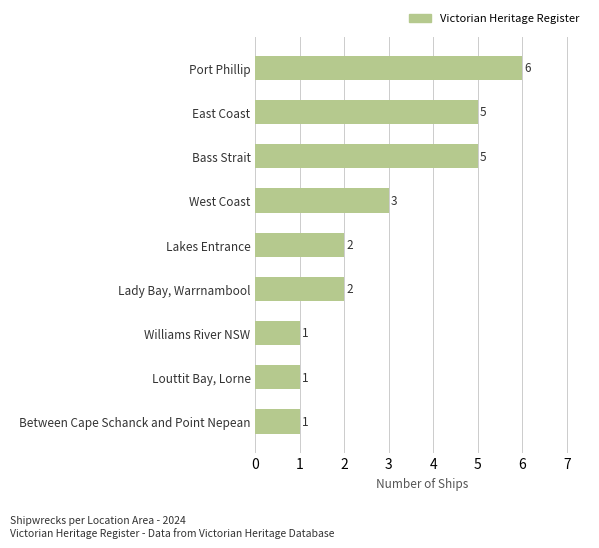

What is the average value?

3